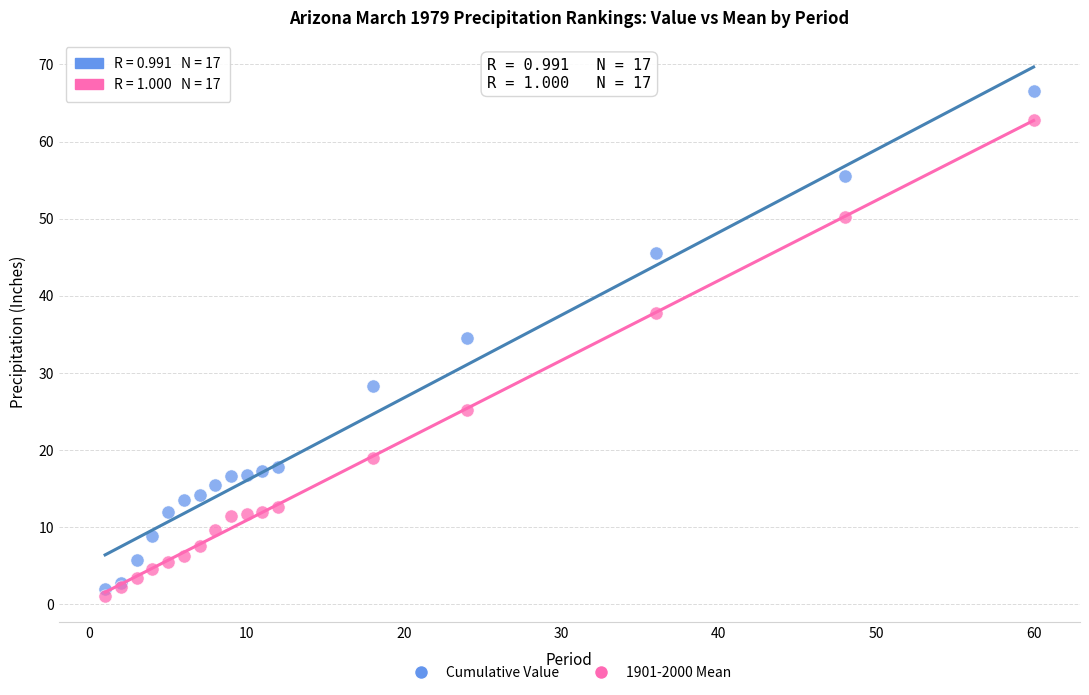

Across all series, what Y value is closest to 33?

34.6